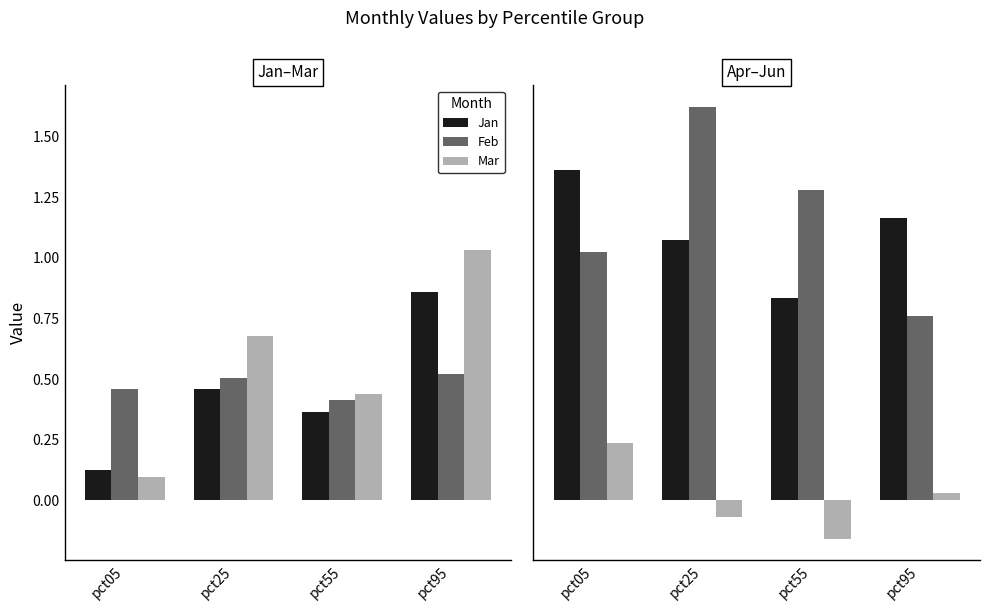

What is the value of the Feb bar at the 1st from the left?

0.5